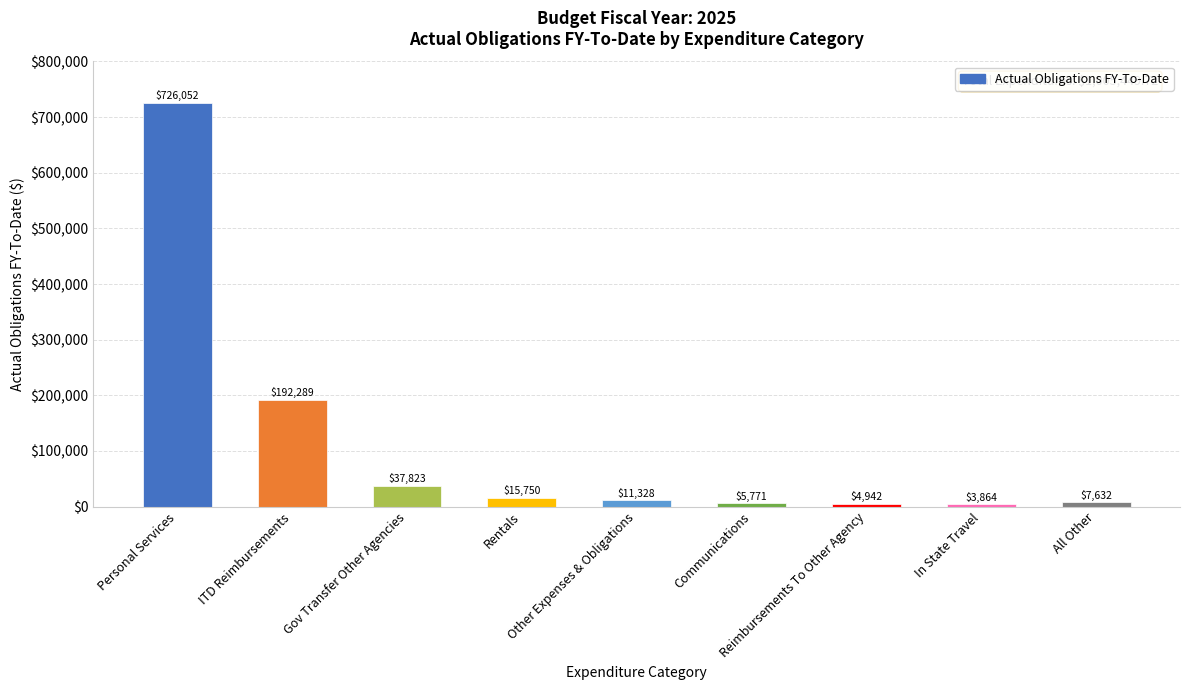

How many categories are shown in the chart?

9